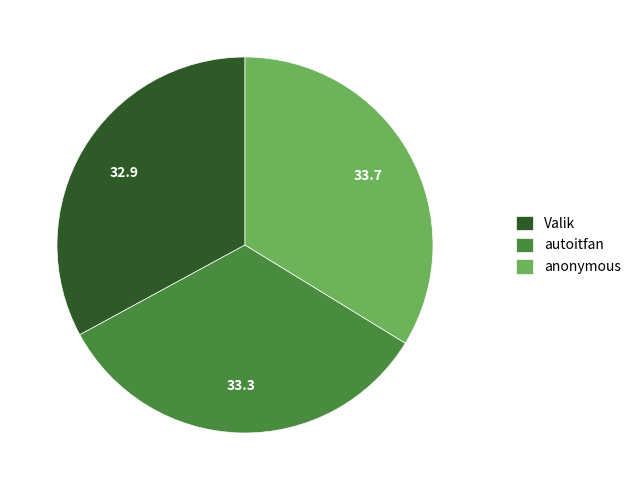

True or false: anonymous accounts for 34% of the total.

True